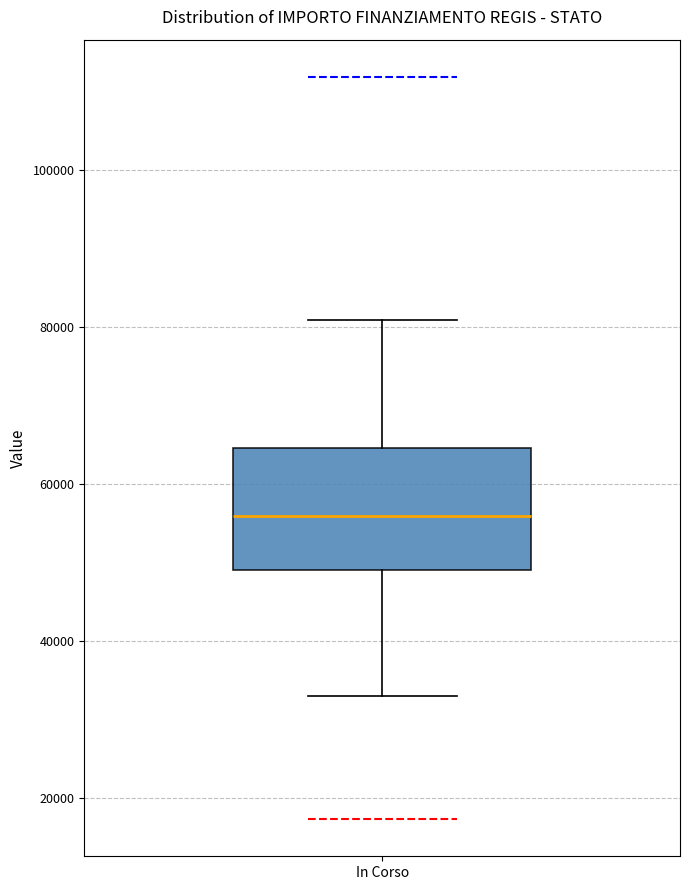

Read this box plot against the y-axis: the position of the median line, the range covered by the box, and the ends of both whiskers. The values are not printed on the chart, so give them approximately, as read against the axis.

median 56000, box 50000 to 64000, whiskers 32000 to 80000